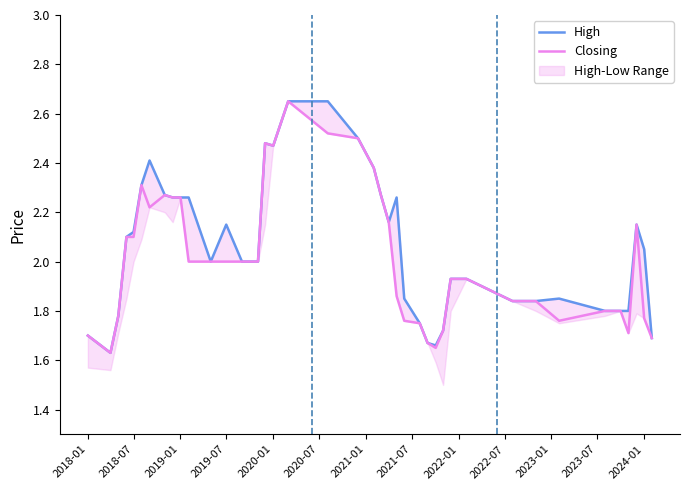

True or false: Closing has a value of 2.0 at 2019-07.

True